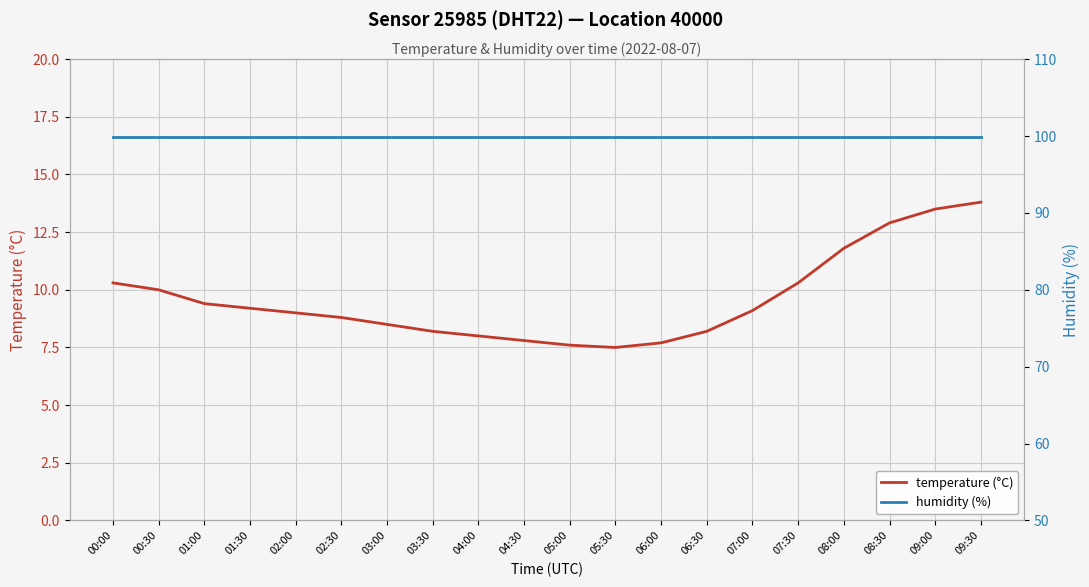

What is the sum of the temperature (°C) values at 02:00 and 09:30?

22.8